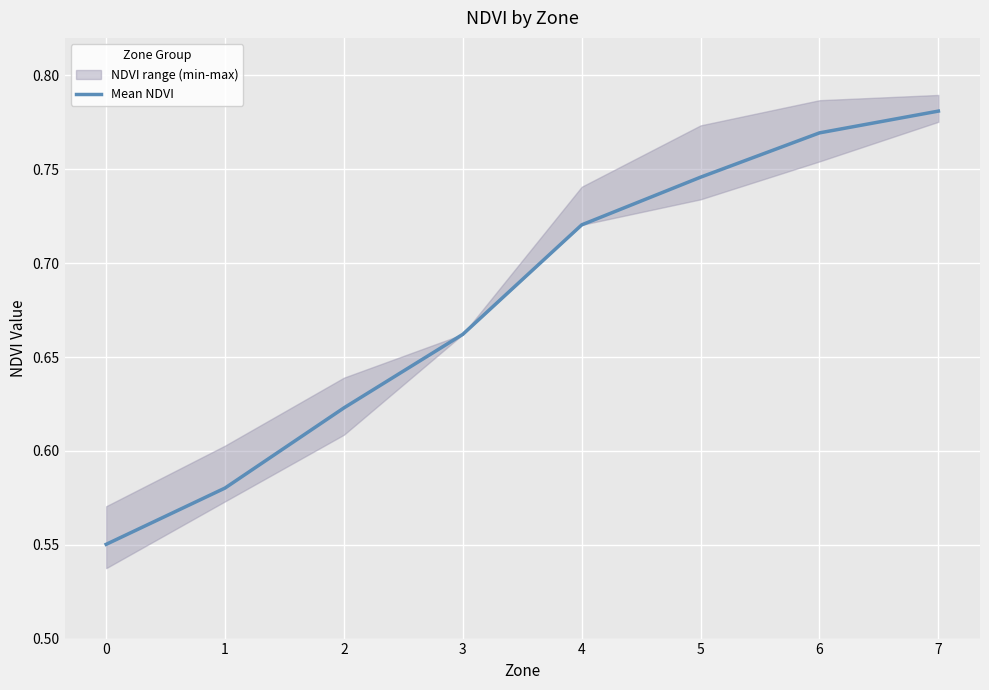

At which category does the chart reach its peak across all series?

7